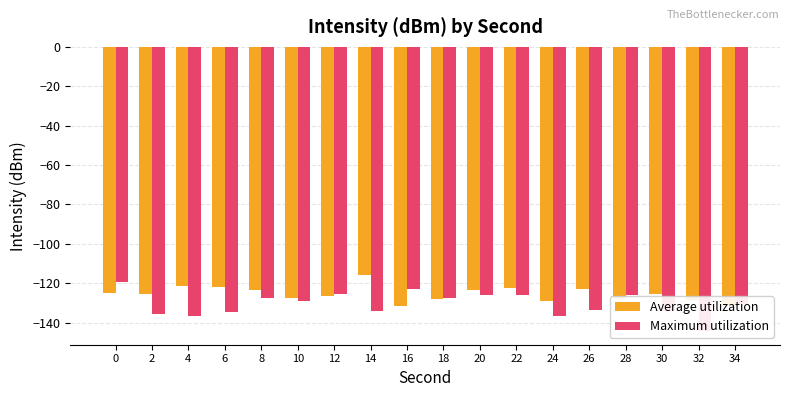

What is the sum of the Average utilization values at 6 and 12?

-248.4